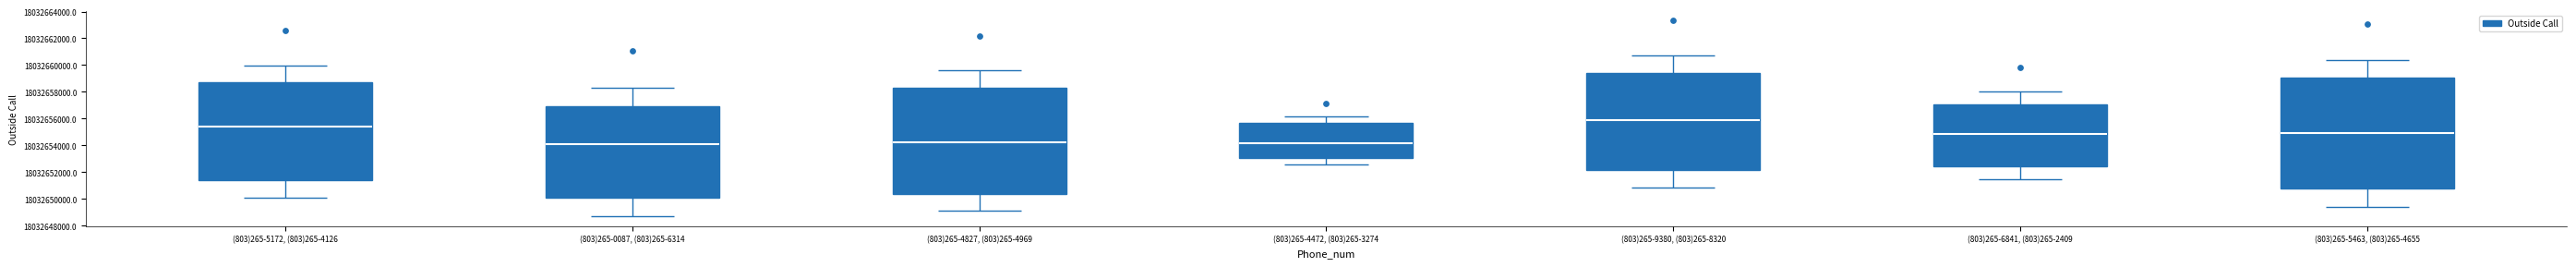

What is the change in value from (803)265-4827, (803)265-4969 to (803)265-4472, (803)265-3274?

-5243